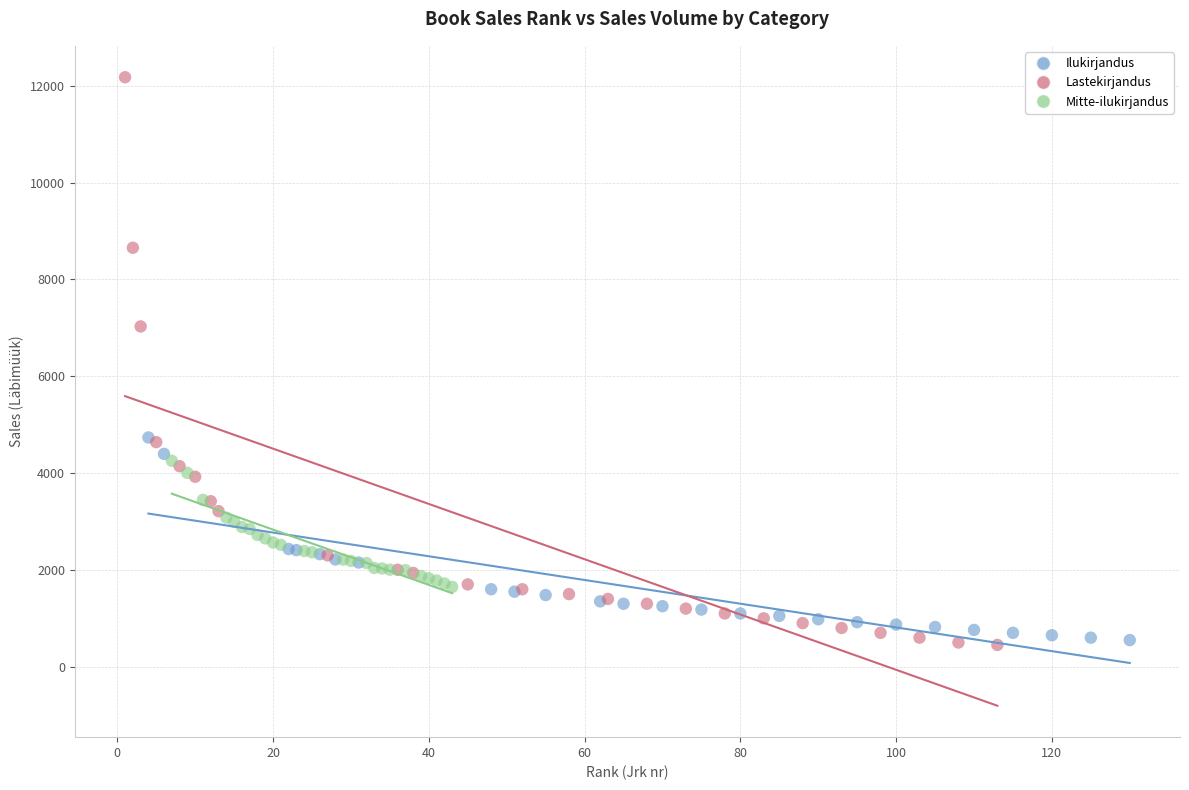

Which series contains the highest Y value?

Lastekirjandus